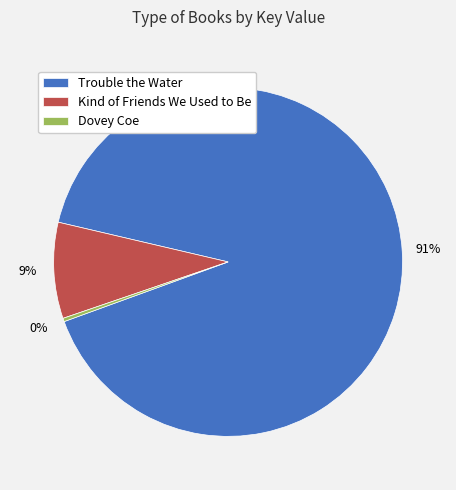

To the nearest percent, what is the combined percentage of Dovey Coe and Trouble the Water?

91%